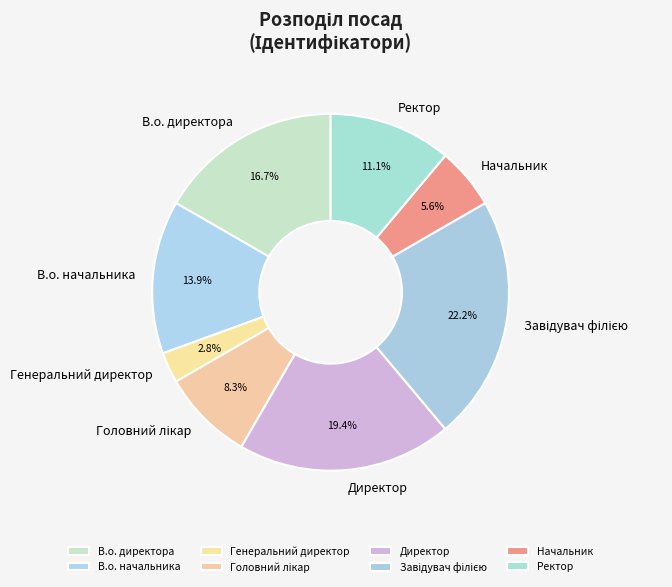

Which slice is the smallest?

Генеральний директор